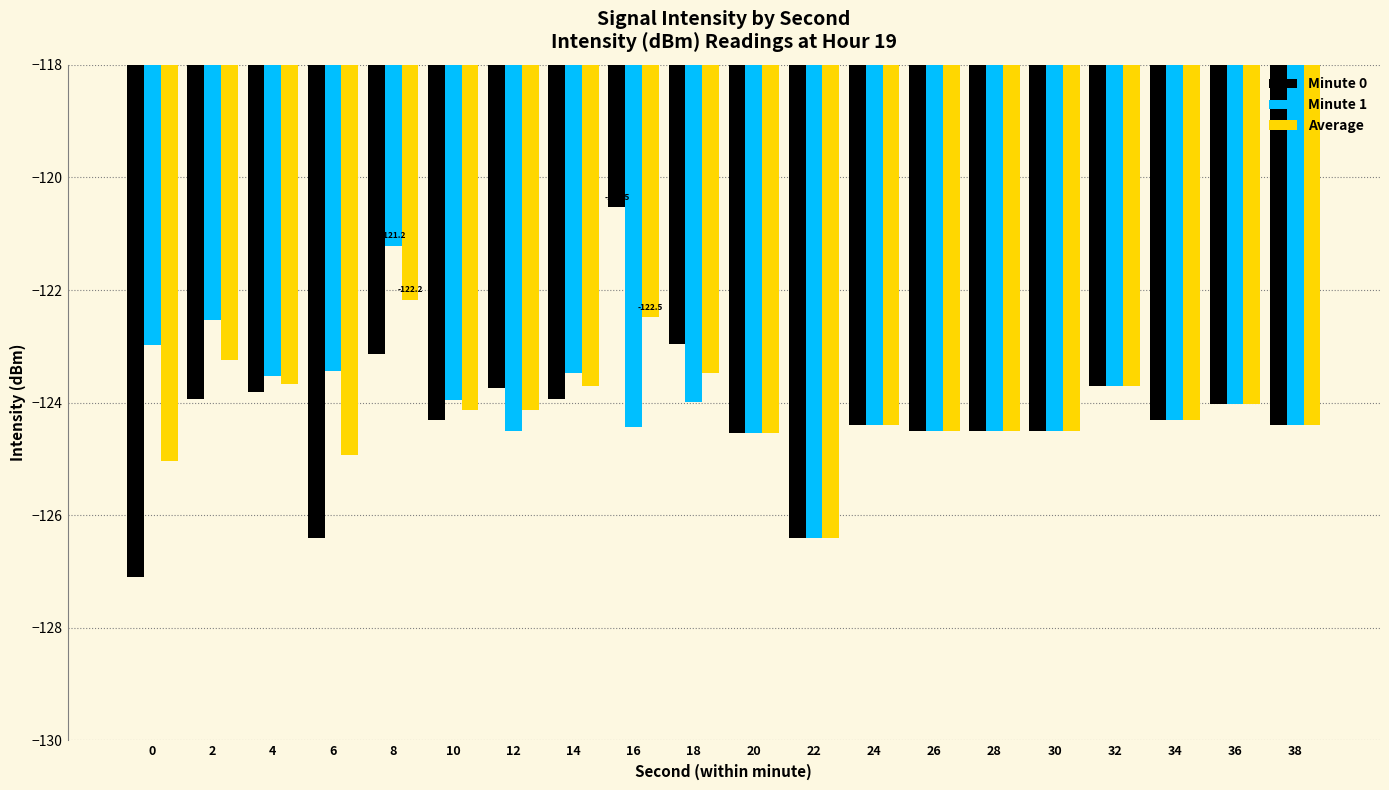

What is the spread (max minus min) of values at 12?

0.8